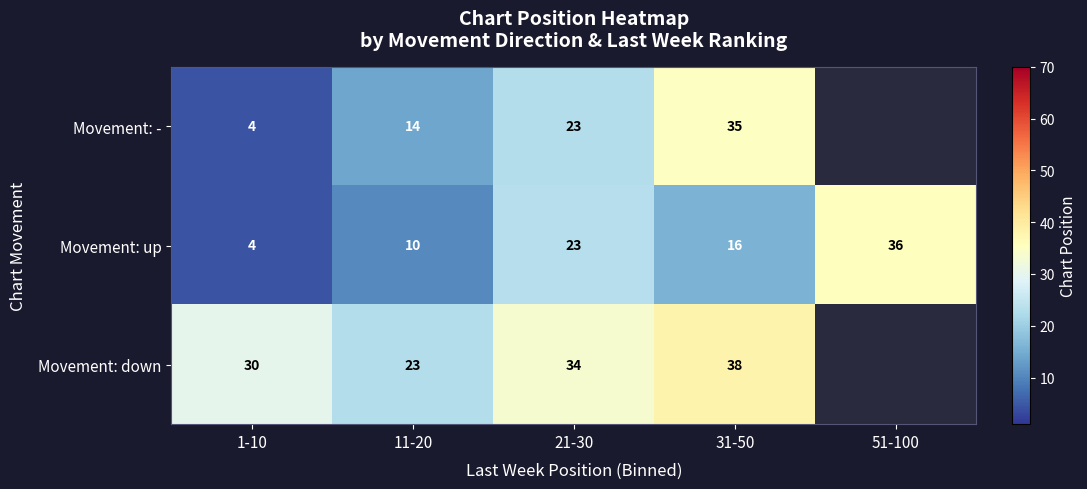

Rank the series at 31-50 from highest to lowest value.

Movement: down, Movement: -, Movement: up